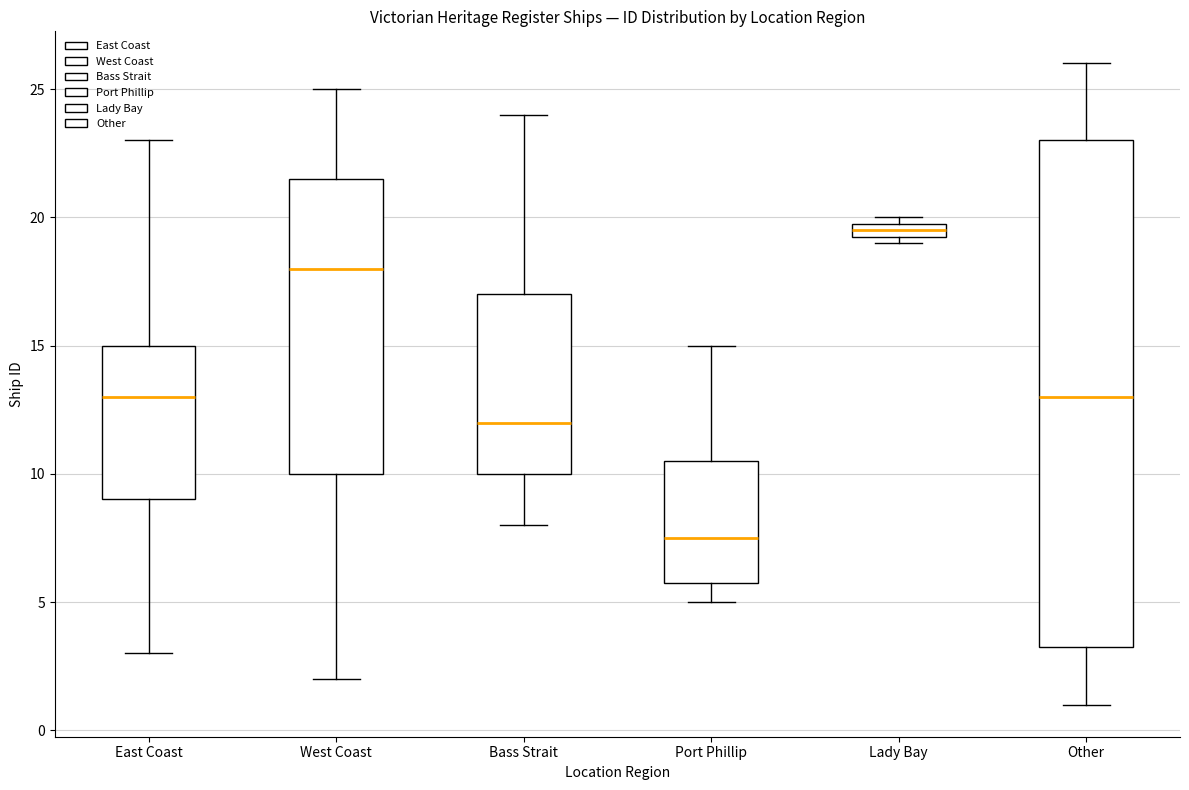

Where does the lower whisker of the box for Port Phillip end on the y-axis? The values are not printed on the chart, so give them approximately, as read against the axis.

5.0